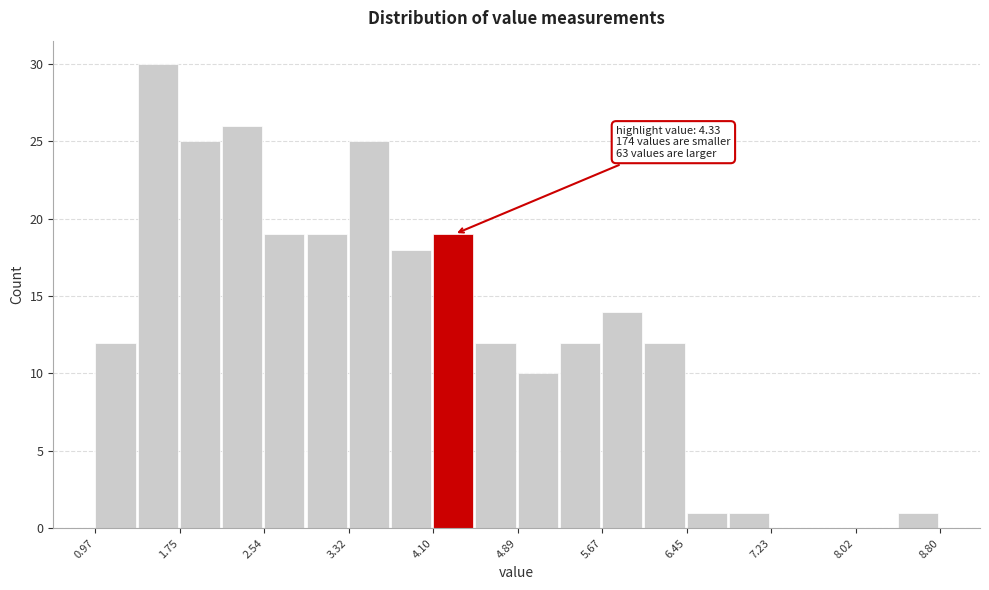

Read against the x-axis, roughly where is the centre of the tallest bar?

1.5